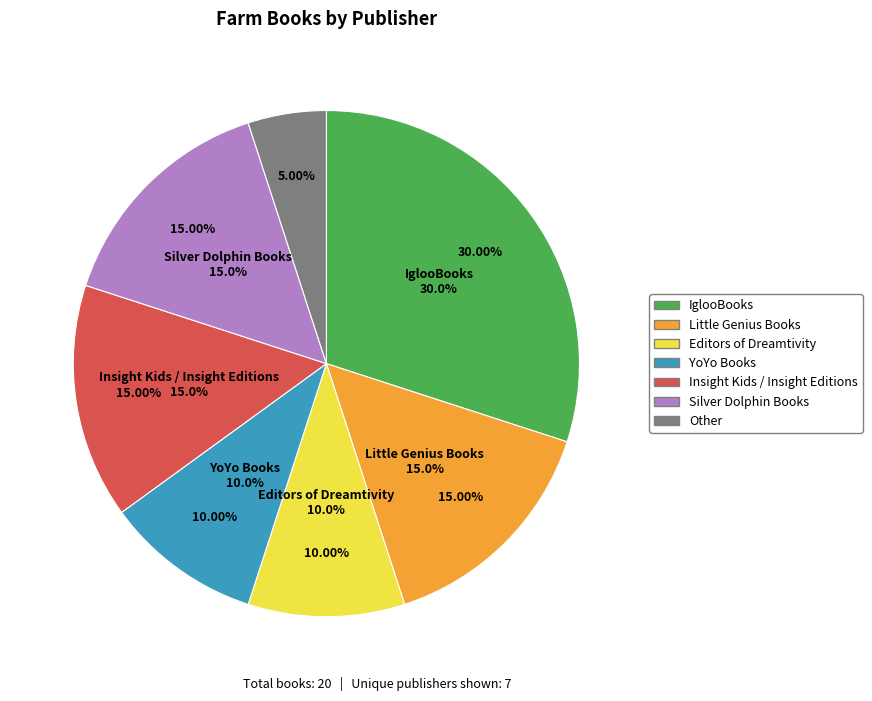

The Silver Dolphin Books slice represents 15% of the pie. True or false?

True